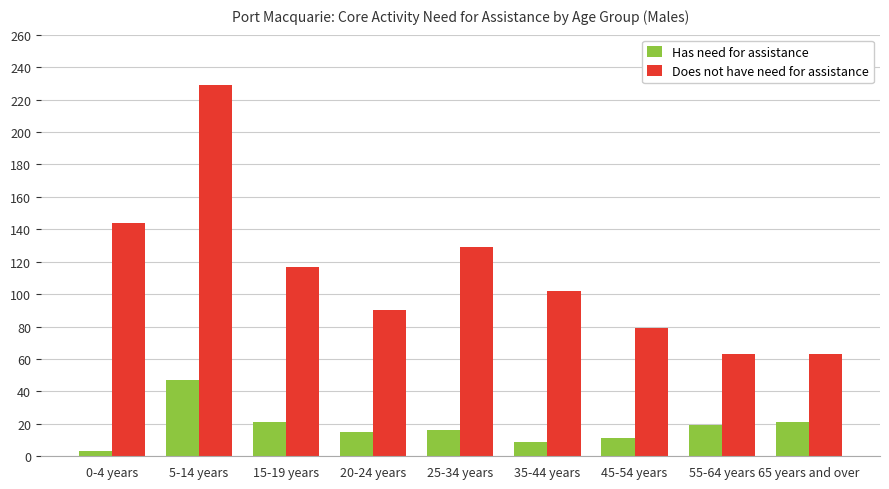

Rank the series at 45-54 years from lowest to highest value.

Has need for assistance, Does not have need for assistance